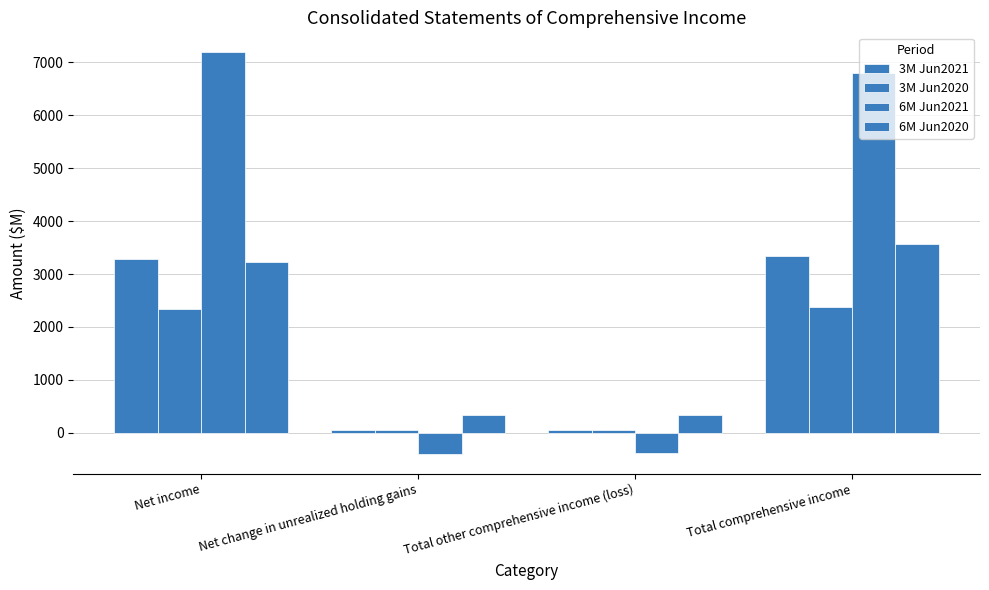

How many distinct data groups are displayed?

4